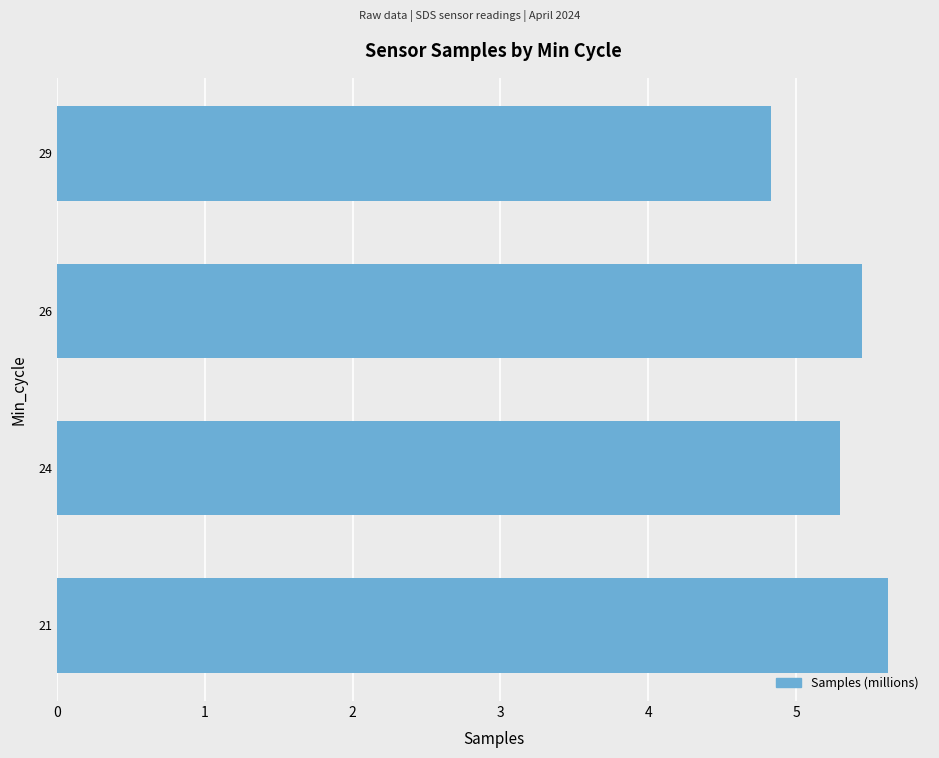

True or false: the data shows 5.4 at 26.

True